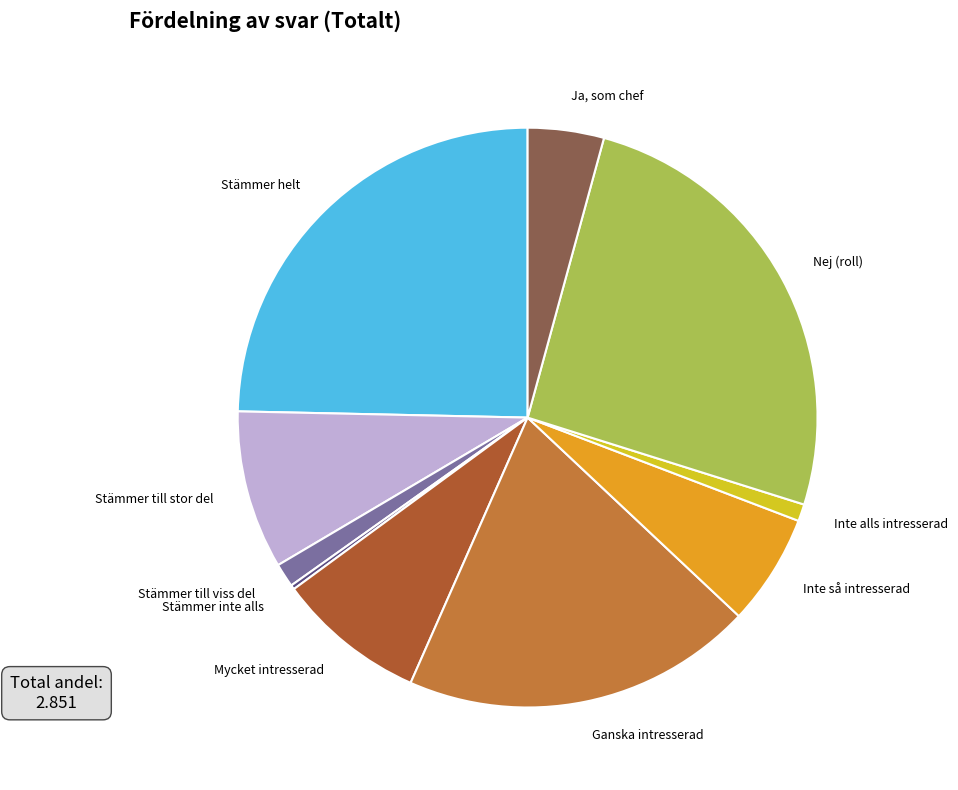

Is there a majority slice in this chart?

No